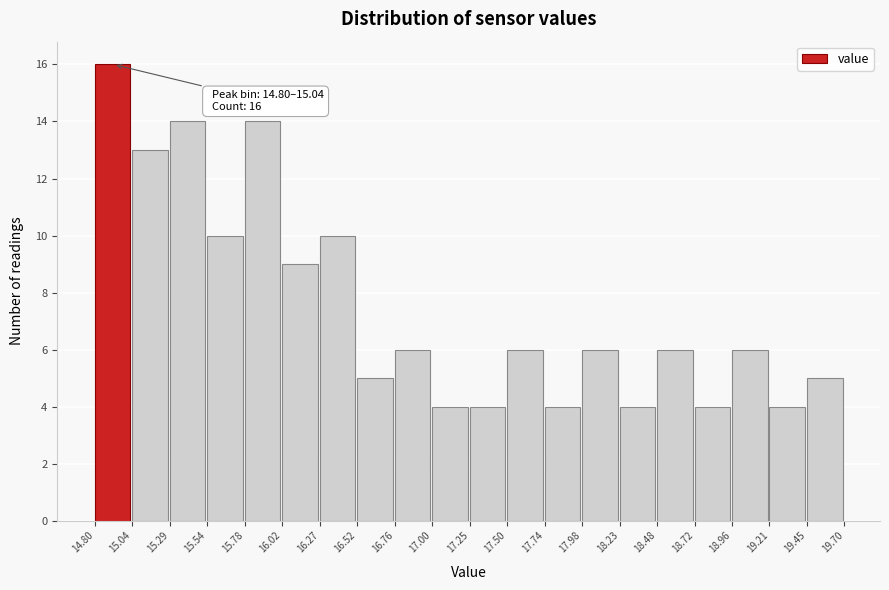

Which range on the x-axis has the tallest bar?

14.80 to 15.04